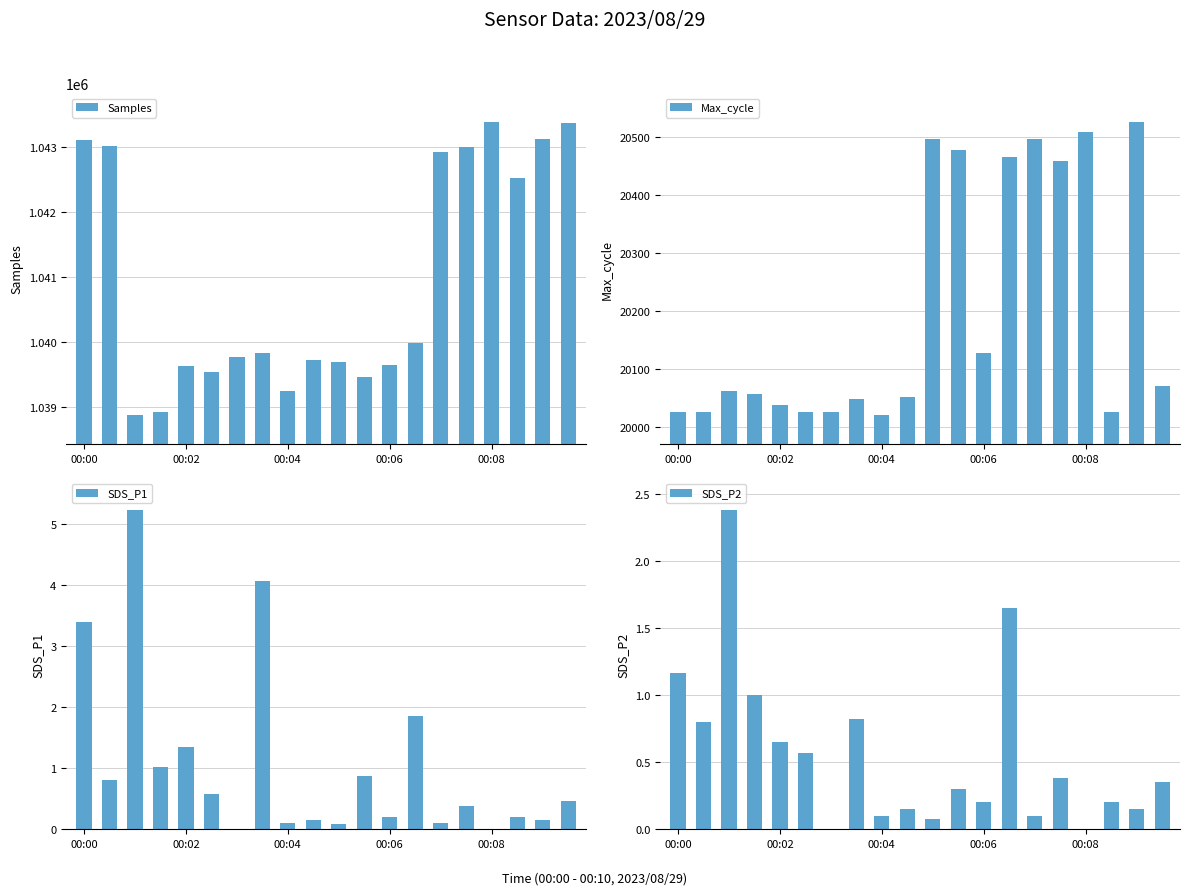

What is the minimum value for Samples?

1038880